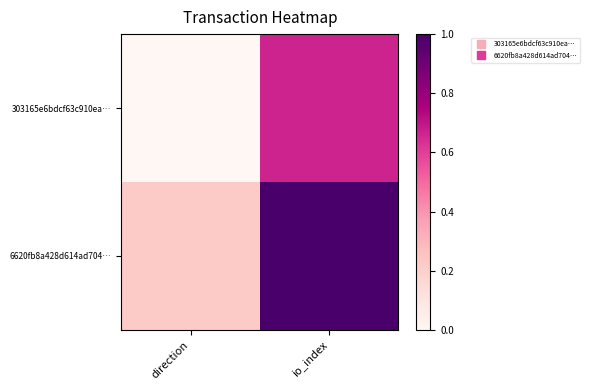

How many categories are shown in the chart?

2